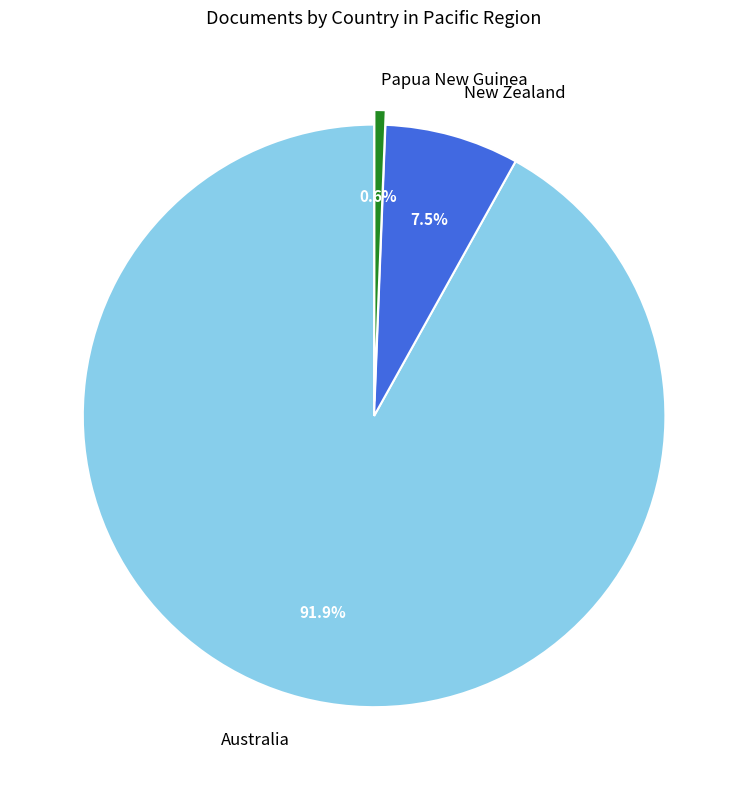

Is the sum of Papua New Guinea and Australia greater than half?

Yes